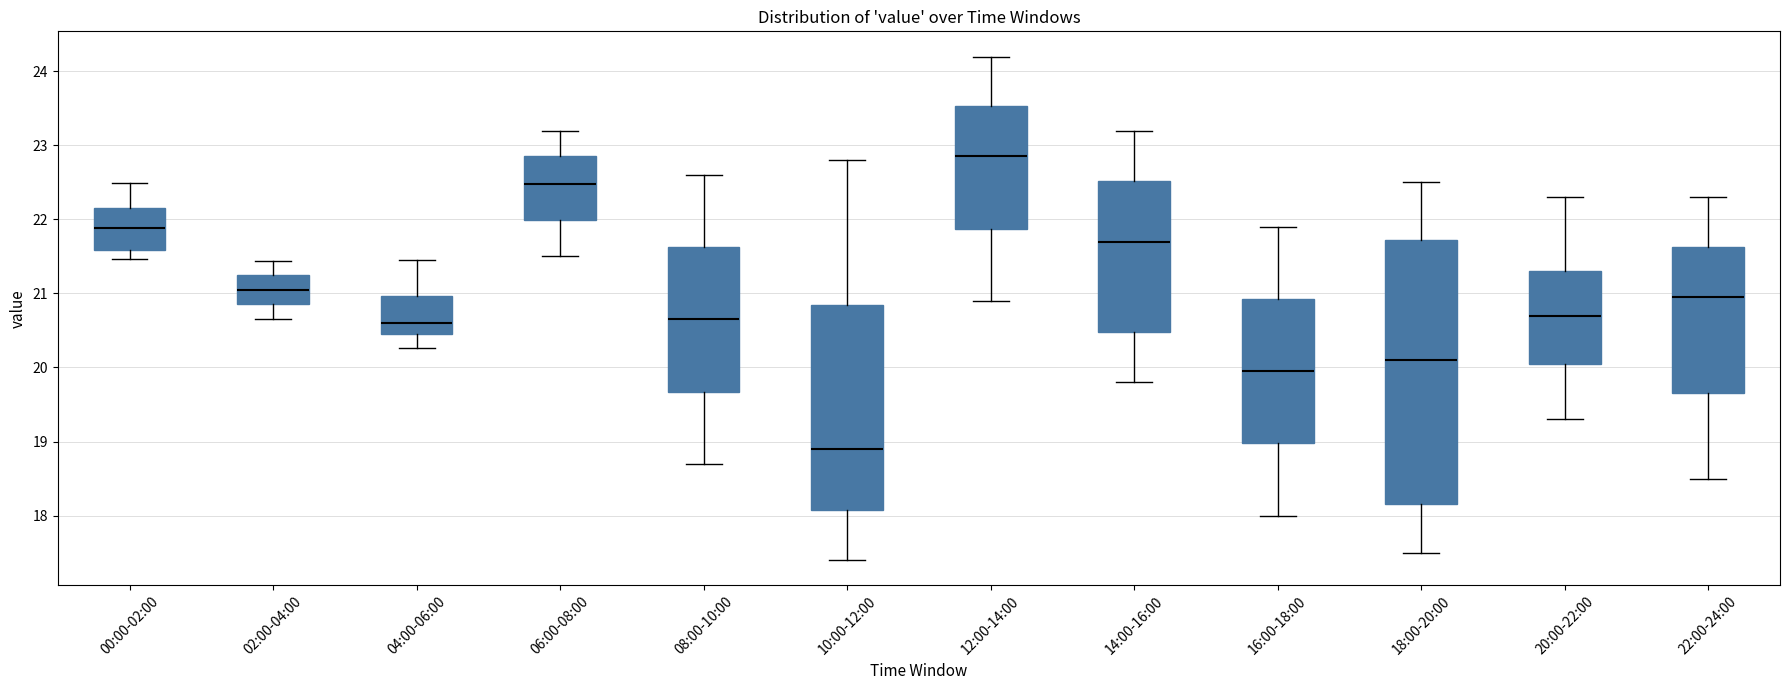

Reading left to right, transcribe this box plot: for each box, give where its median line is, the range the box spans, and where its two whiskers end, as read against the y-axis. The values are not printed on the chart, so give them approximately, as read against the axis.

00:00-02:00: median 21.9, box 21.6 to 22.2, whiskers 21.5 to 22.5
02:00-04:00: median 21.1, box 20.9 to 21.2, whiskers 20.7 to 21.4
04:00-06:00: median 20.6, box 20.5 to 21.0, whiskers 20.3 to 21.5
06:00-08:00: median 22.5, box 22.0 to 22.9, whiskers 21.5 to 23.2
08:00-10:00: median 20.7, box 19.7 to 21.6, whiskers 18.7 to 22.6
10:00-12:00: median 18.9, box 18.1 to 20.9, whiskers 17.4 to 22.8
12:00-14:00: median 22.9, box 21.9 to 23.5, whiskers 20.9 to 24.2
14:00-16:00: median 21.7, box 20.5 to 22.5, whiskers 19.8 to 23.2
16:00-18:00: median 20.0, box 19.0 to 20.9, whiskers 18.0 to 21.9
18:00-20:00: median 20.1, box 18.2 to 21.7, whiskers 17.5 to 22.5
20:00-22:00: median 20.7, box 20.1 to 21.3, whiskers 19.3 to 22.3
22:00-24:00: median 21.0, box 19.7 to 21.6, whiskers 18.5 to 22.3